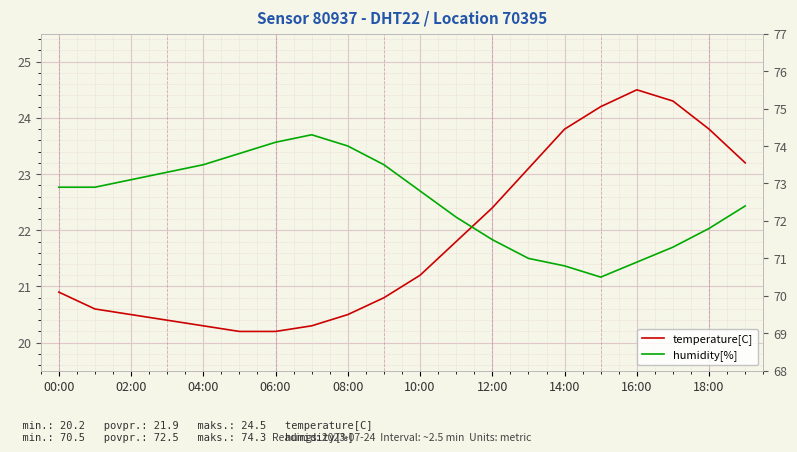

What are all the series names shown in the legend?

temperature[C], humidity[%]